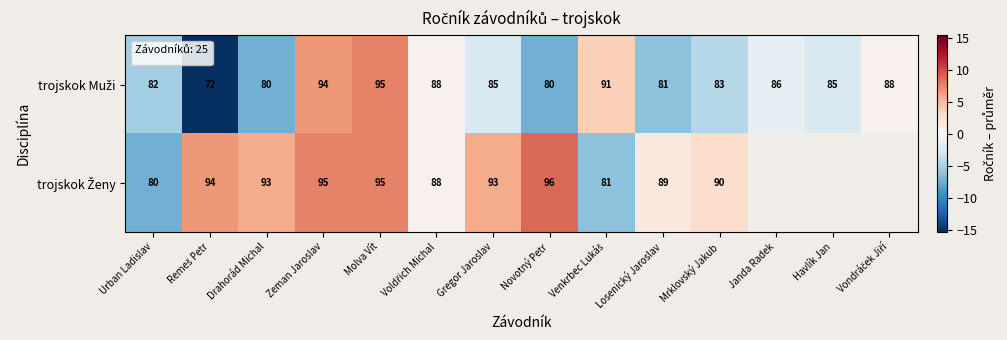

How many values in the trojskok Muži series exceed -2?

6